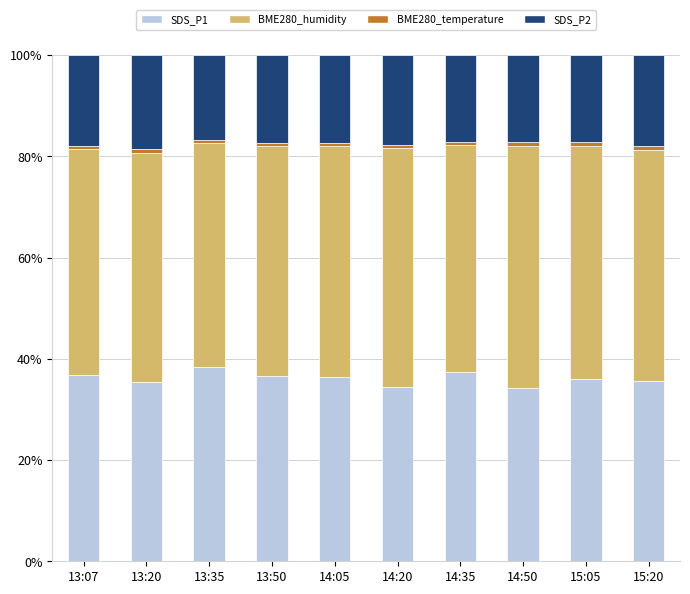

What is the highest value of the SDS_P1 series?

38.4